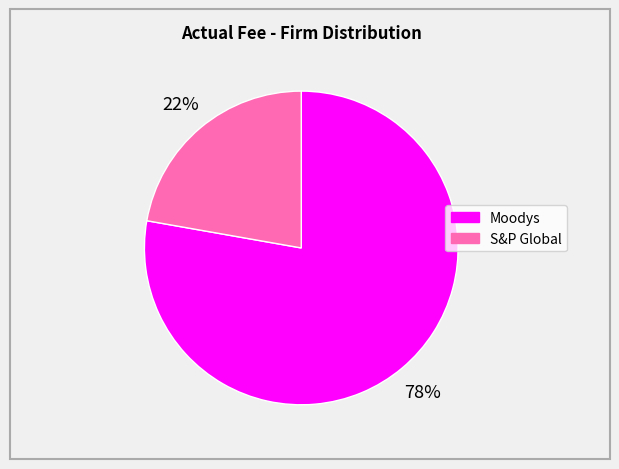

How many segments does this pie chart have?

2